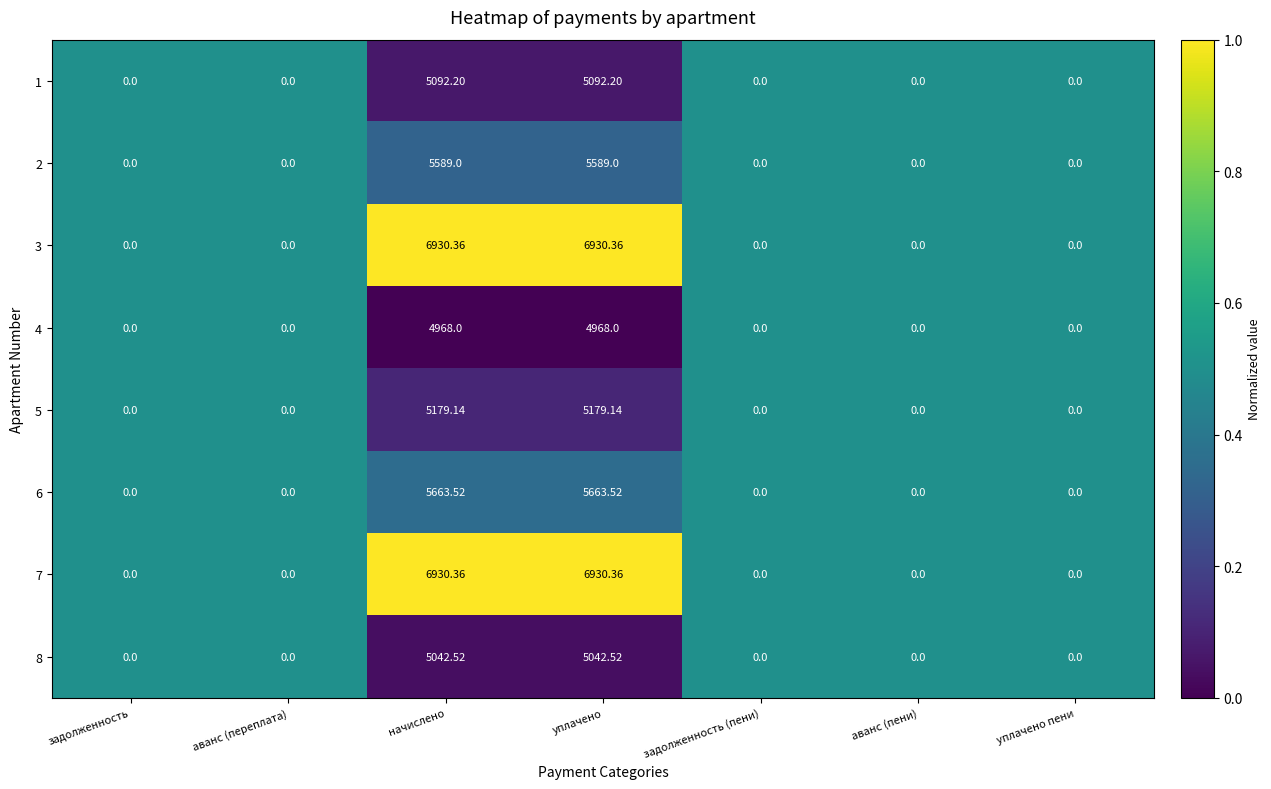

Is the value of 8 at уплачено greater than the value of 5 at аванс (пени)?

Yes